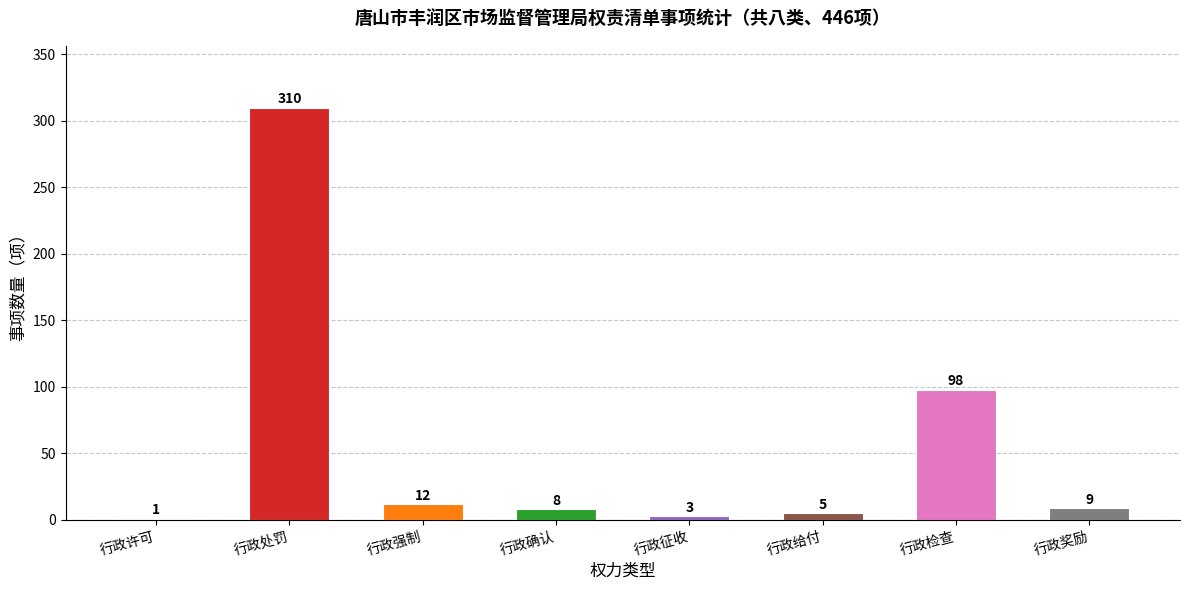

The chart shows a value of 8 at 行政确认. True or false?

True